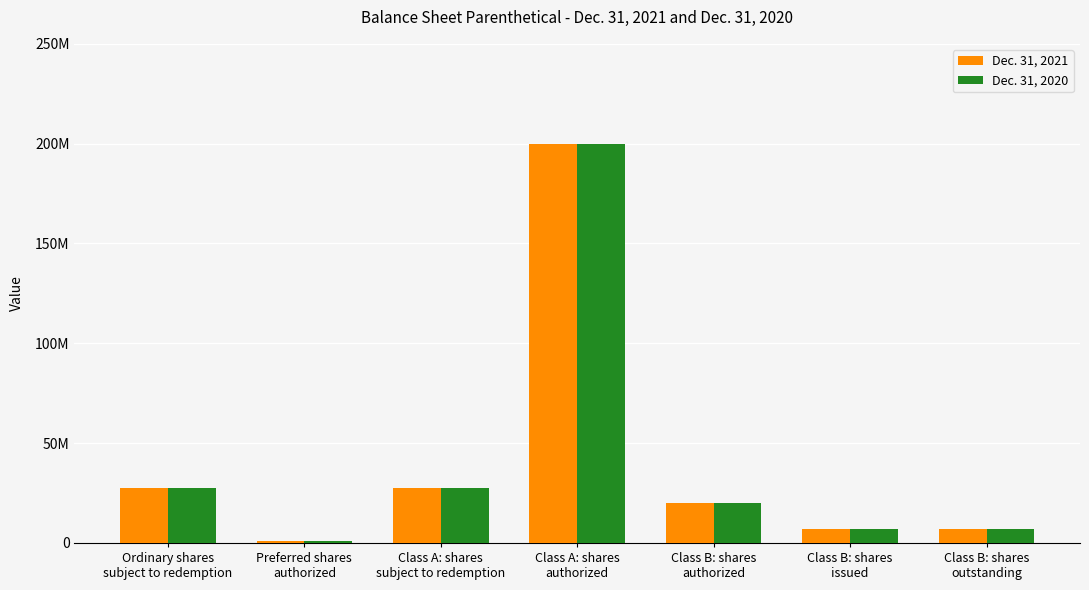

The value of Dec. 31, 2021 at Class B: shares
authorized is 20000000. True or false?

True